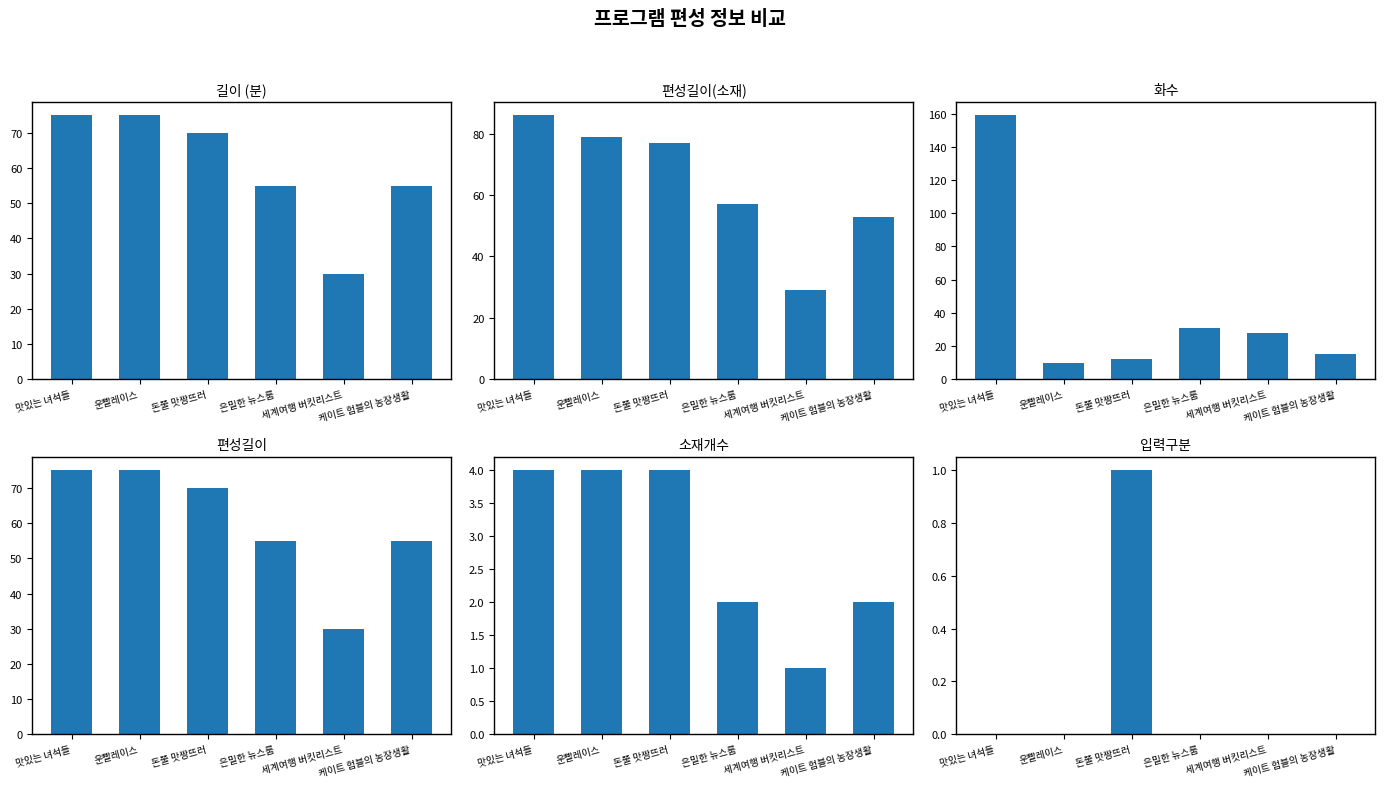

What is the label of the 4th bar from the left?

은밀한 뉴스룸